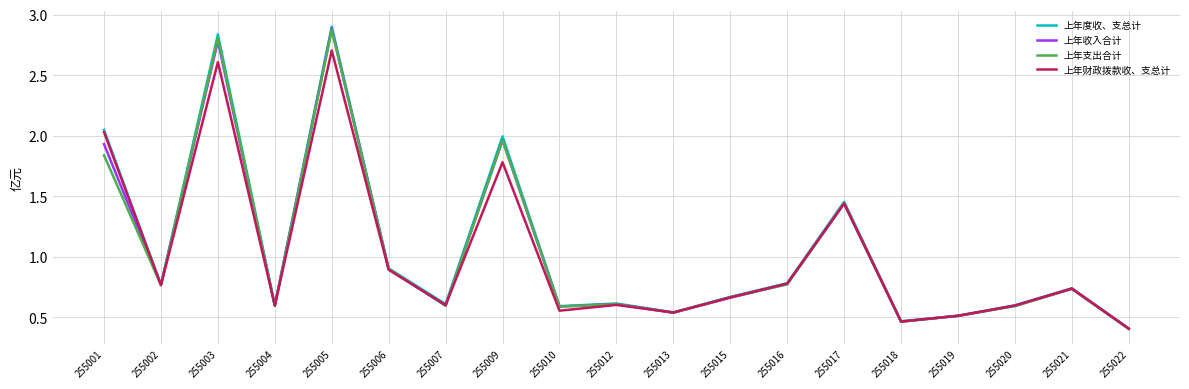

True or false: 上年财政拨款收、支总计 has a value of 1.8 at 255009.

True